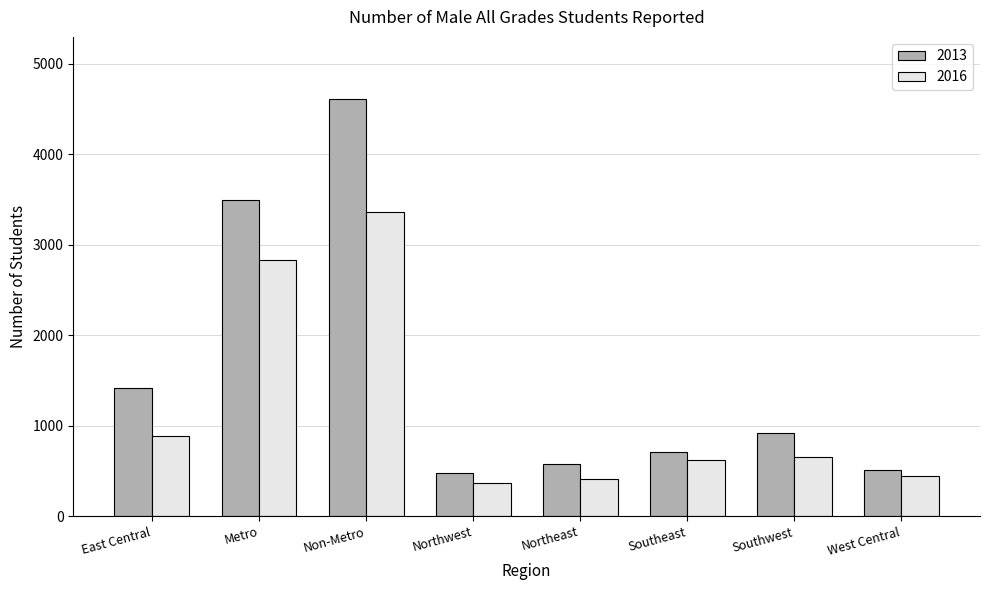

Count the number of data series in this chart.

2